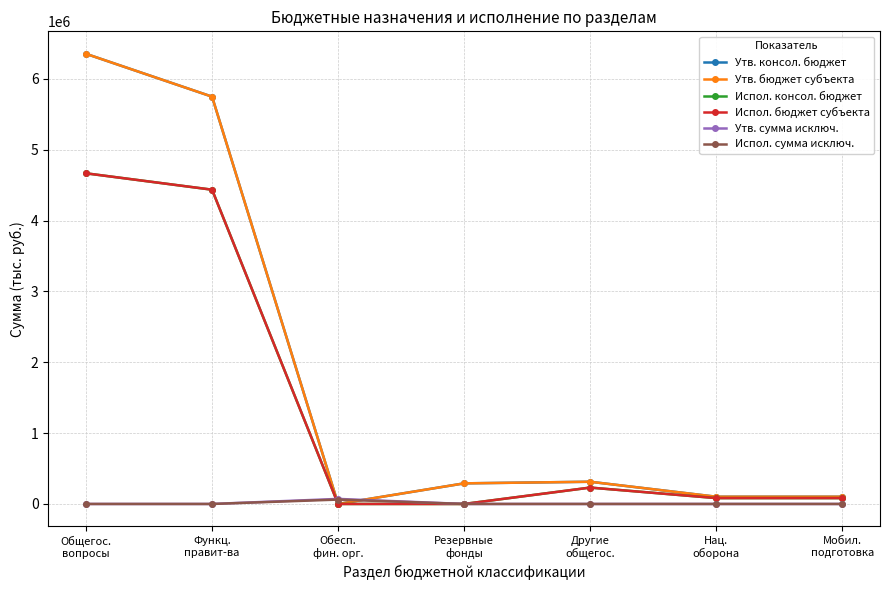

Does the chart have visible grid lines?

Yes